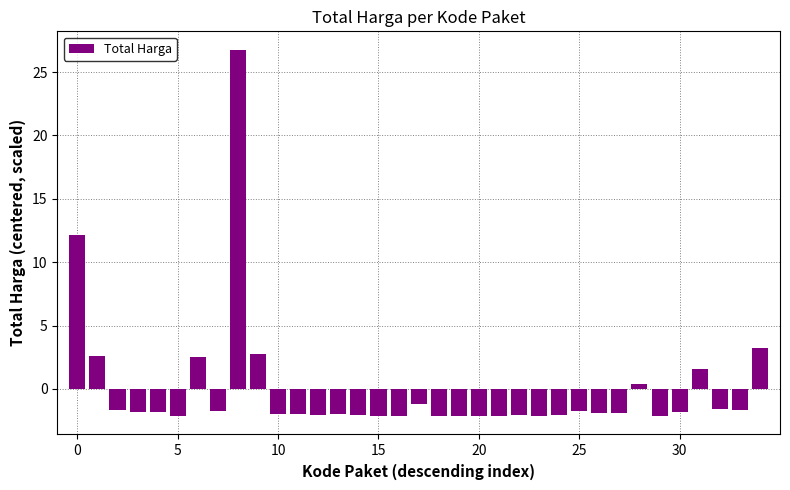

What is the value of the 26th bar from the left?

-1.7